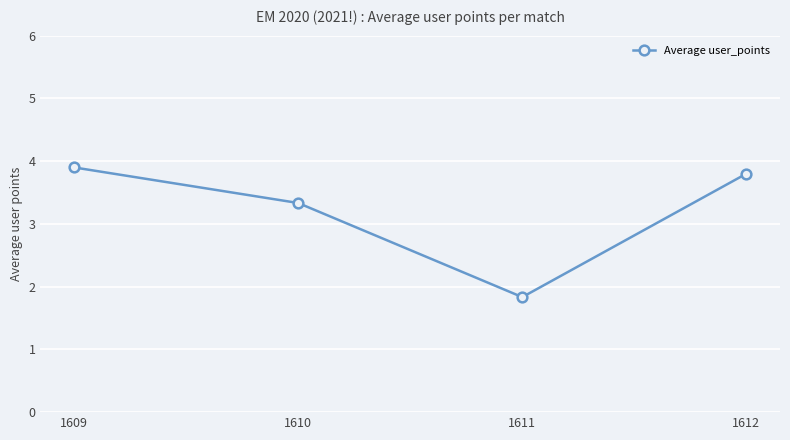

Read the value at 1611.

1.8